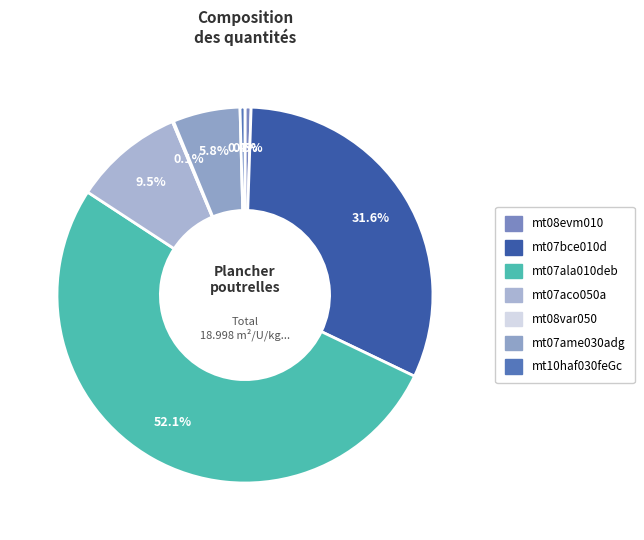

What is the total percentage of mt08var050 and mt07bce010d?

31.7%